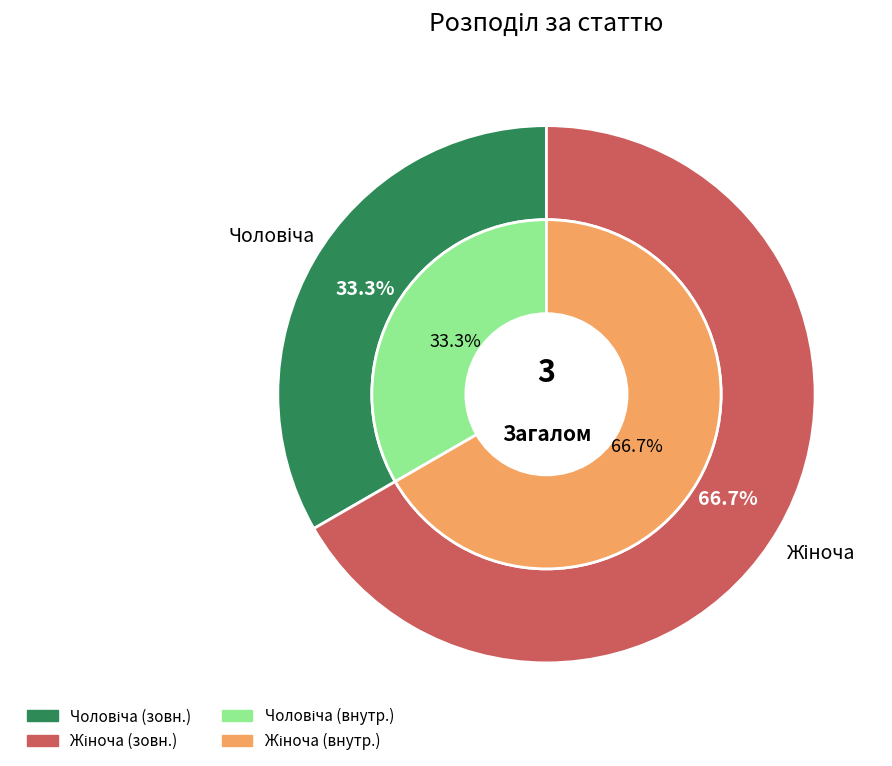

Is the sum of Чоловіча and Жіноча greater than half?

Yes